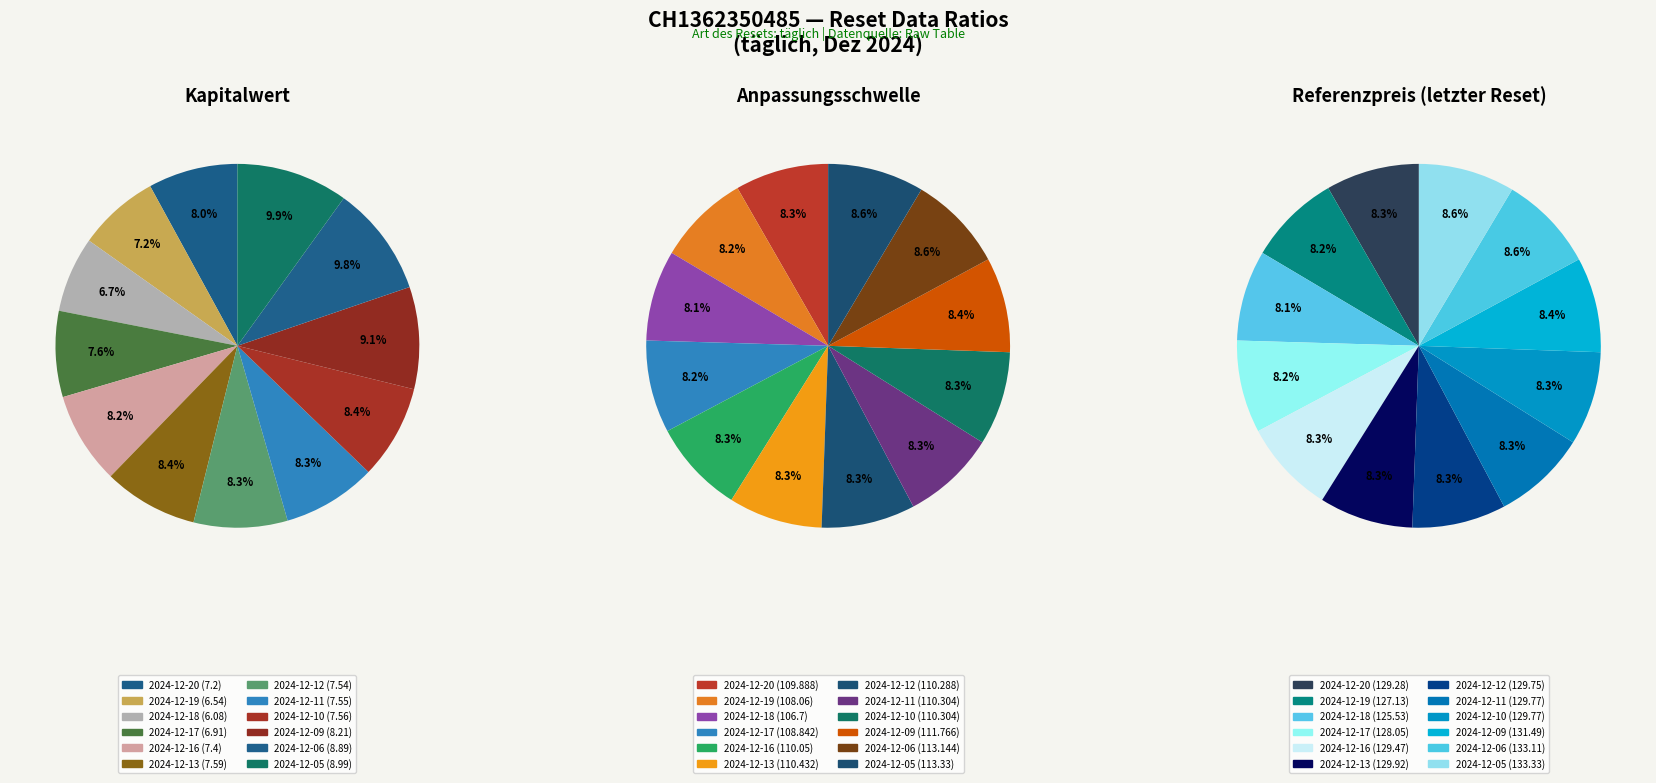

Count the number of slices in the pie.

12